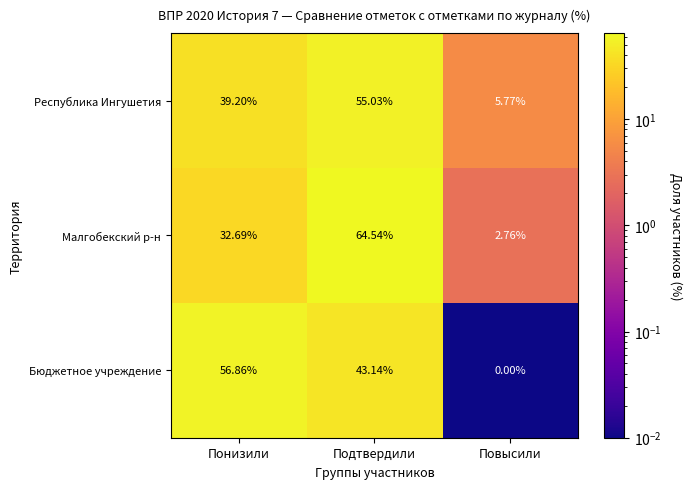

At how many categories does at least one series exceed 44?

2